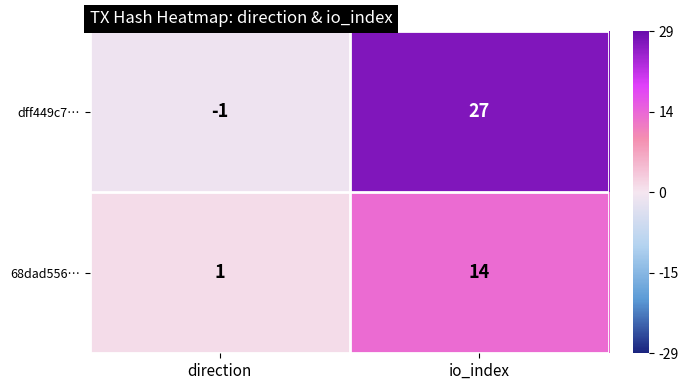

Reading right to left, list all the values displayed in this chart.

dff449c7…: 27	-1
68dad556…: 14	1